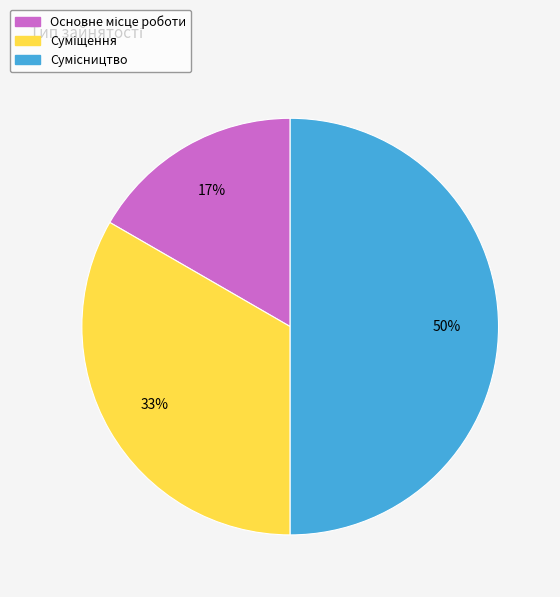

To the nearest percent, what is the difference between the largest and smallest slice percentages?

33%